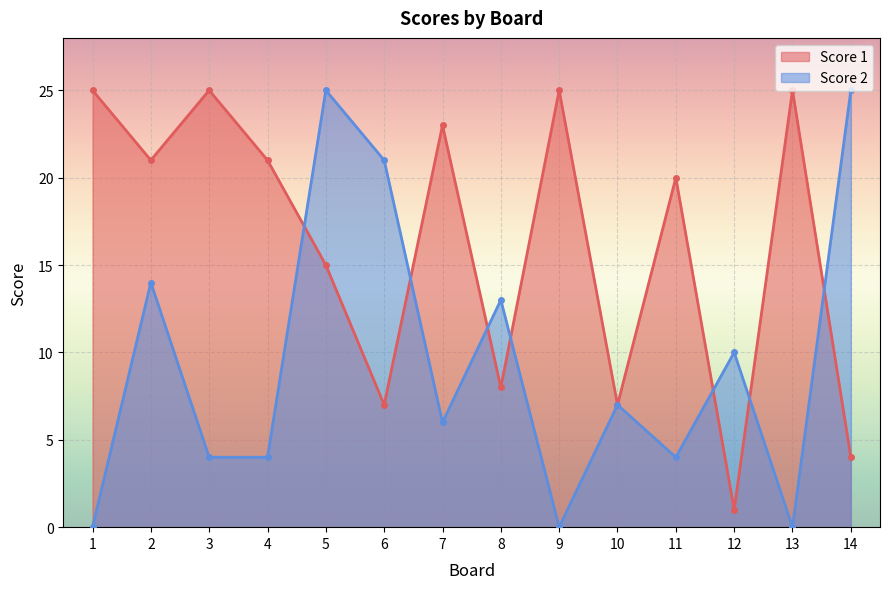

After their last crossing, which series has the higher values: Score 1 or Score 2?

Score 2